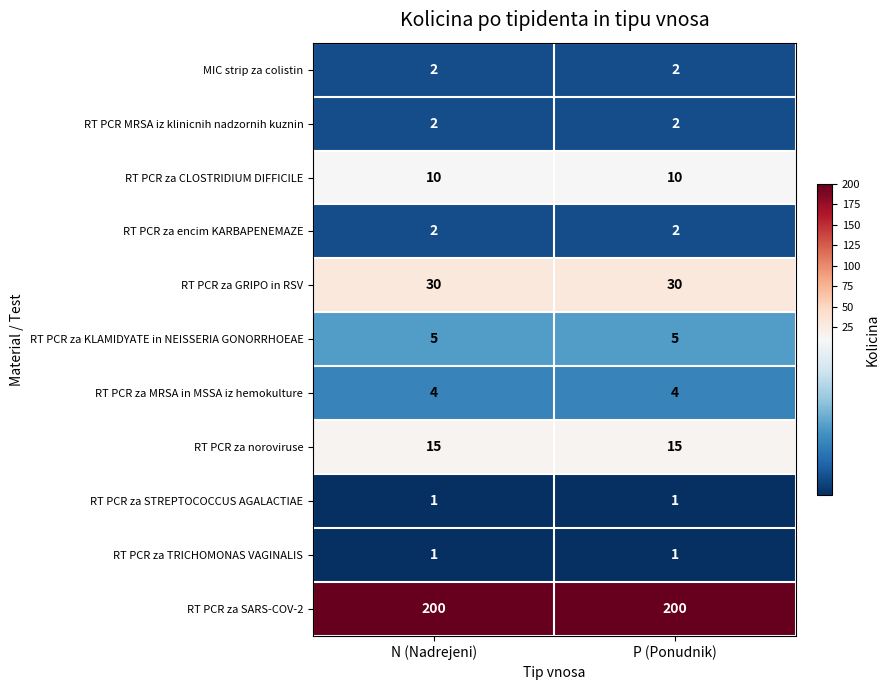

What is the maximum value shown in the chart?

200